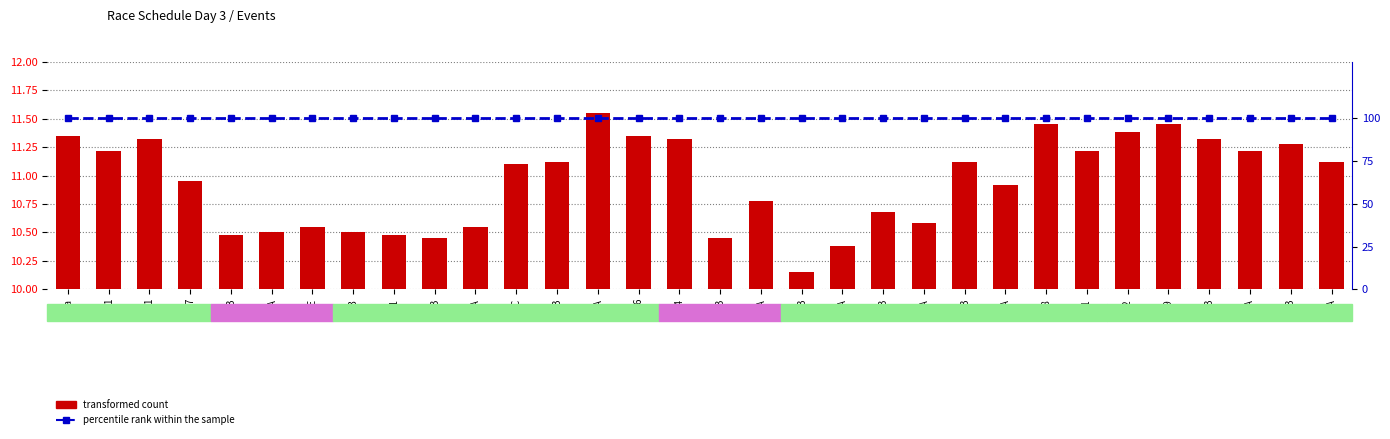

Which series changed the most between 23 and 14?

transformed count